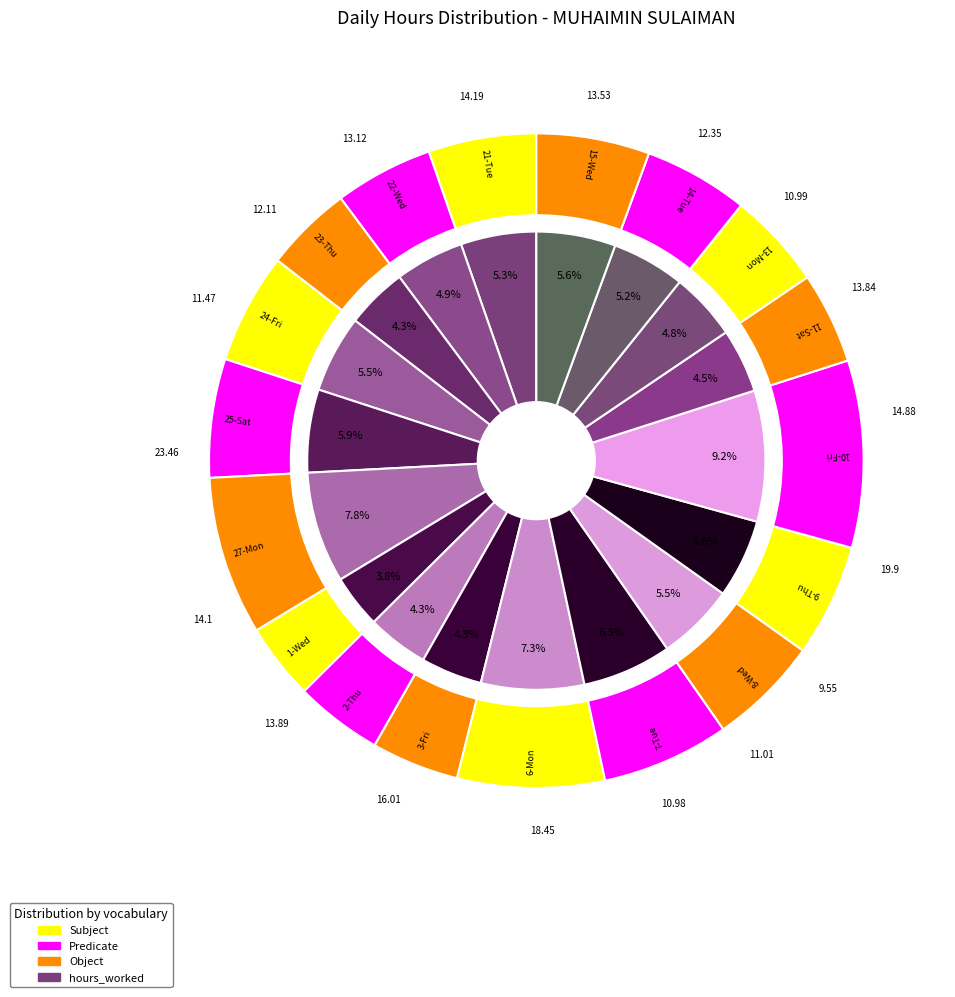

True or false: 2-Thu accounts for 4% of the total.

True